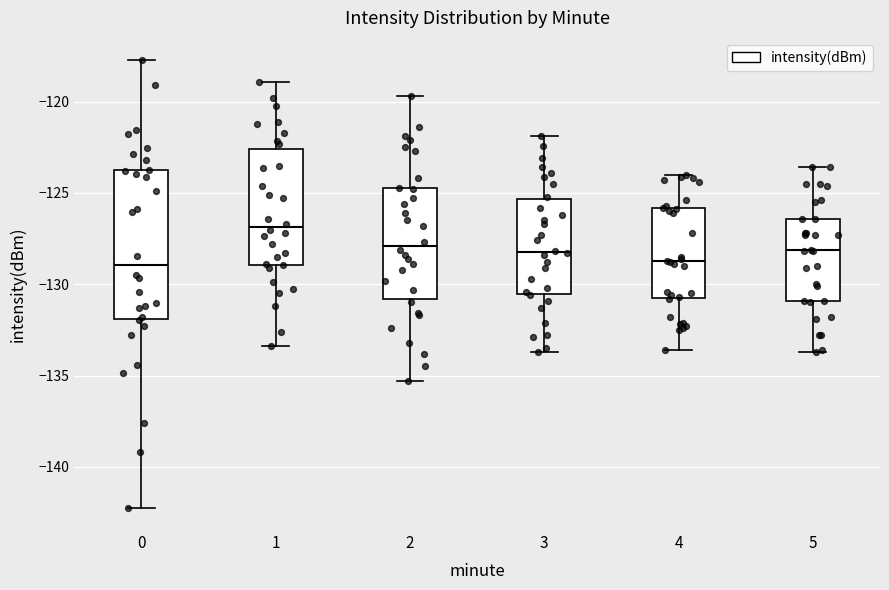

Reading left to right, read every box against the y-axis: the position of its median line, the range the box covers, and the ends of its whiskers. The values are not printed on the chart, so give them approximately, as read against the axis.

0: median -129.0, box -132.0 to -124.0, whiskers -142.0 to -117.5
1: median -127.0, box -129.0 to -122.5, whiskers -133.5 to -119.0
2: median -128.0, box -131.0 to -124.5, whiskers -135.5 to -119.5
3: median -128.0, box -130.5 to -125.5, whiskers -133.5 to -122.0
4: median -128.5, box -131.0 to -126.0, whiskers -133.5 to -124.0
5: median -128.0, box -131.0 to -126.5, whiskers -133.5 to -123.5